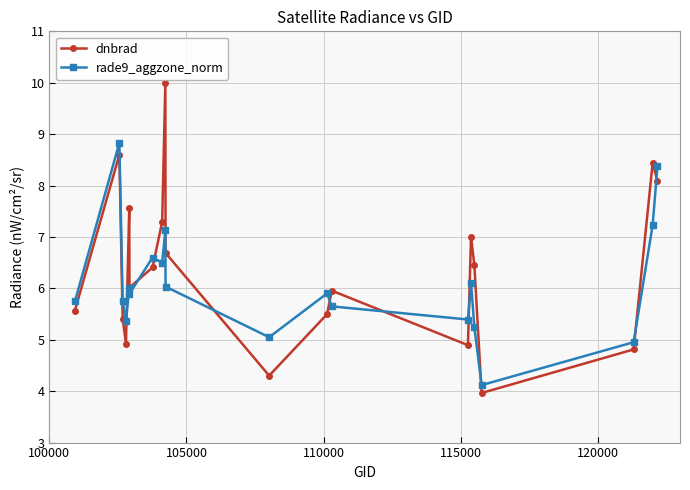

What is the value of the rade9_aggzone_norm point at the 16th from the left?

5.2